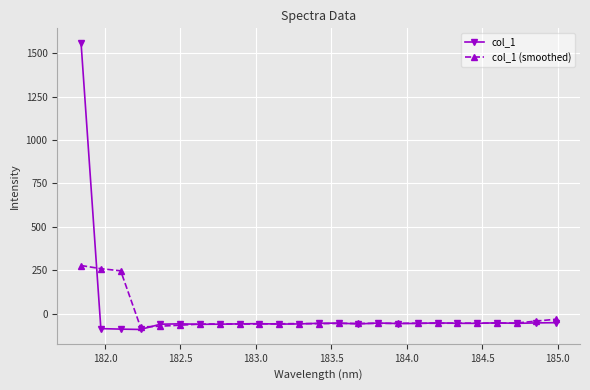

How many values in the col_1 (smoothed) series exceed -56?

10